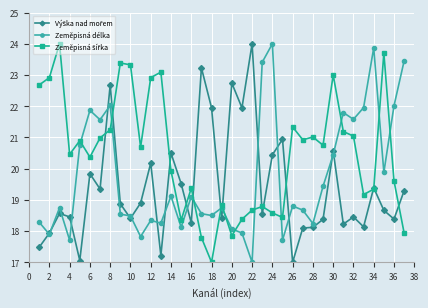

What is the smallest value displayed?

17.0